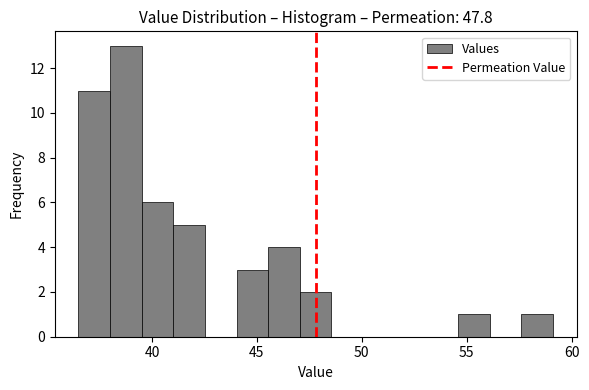

Read against the x-axis, roughly where is the centre of the tallest bar?

39.0